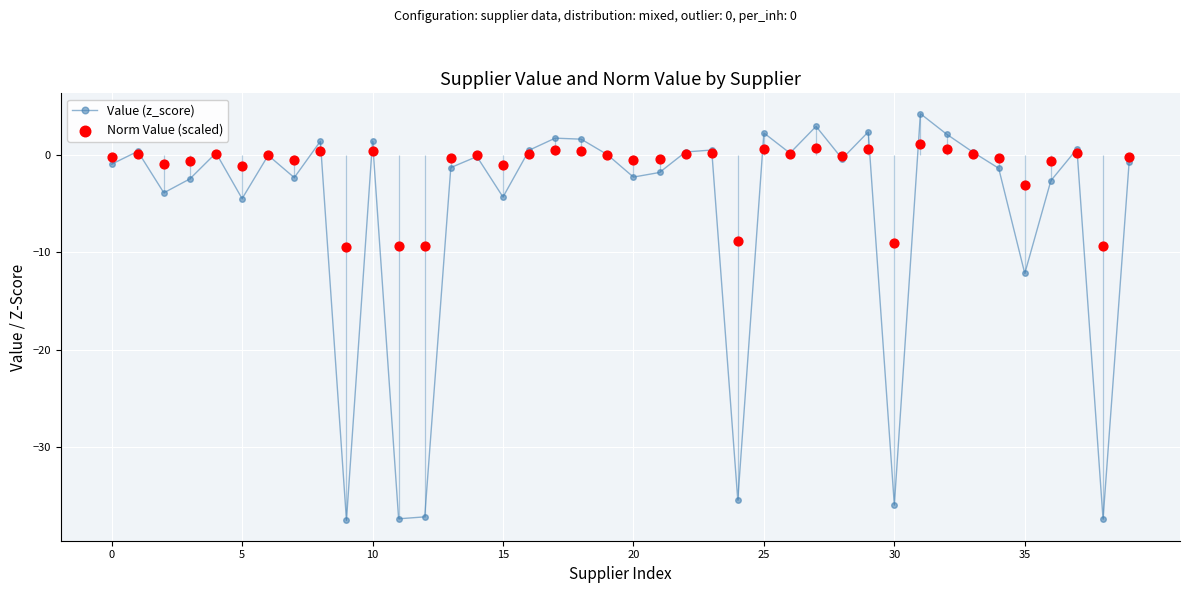

Which series has the largest Y range (max minus min)?

Value (z_score)